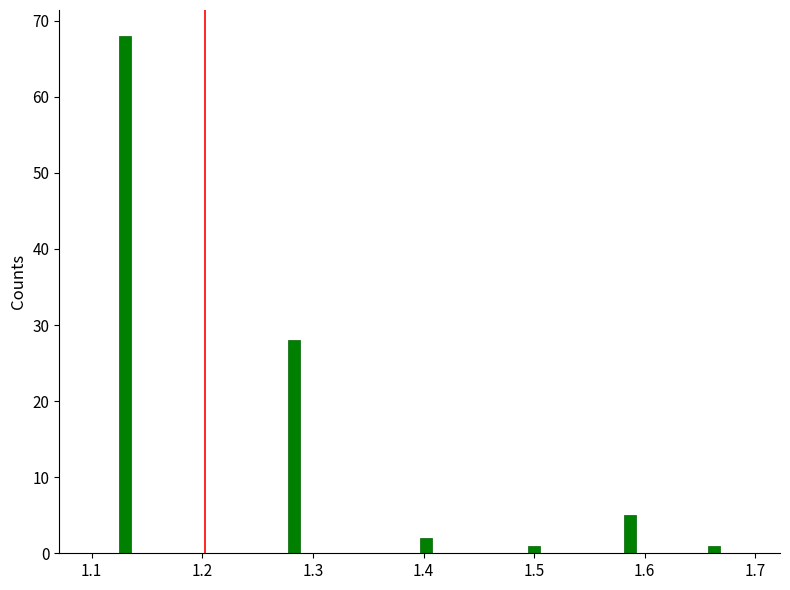

Around what value on the x-axis is the tallest bar? Give the approximate position of its centre, as read against the axis.

1.13